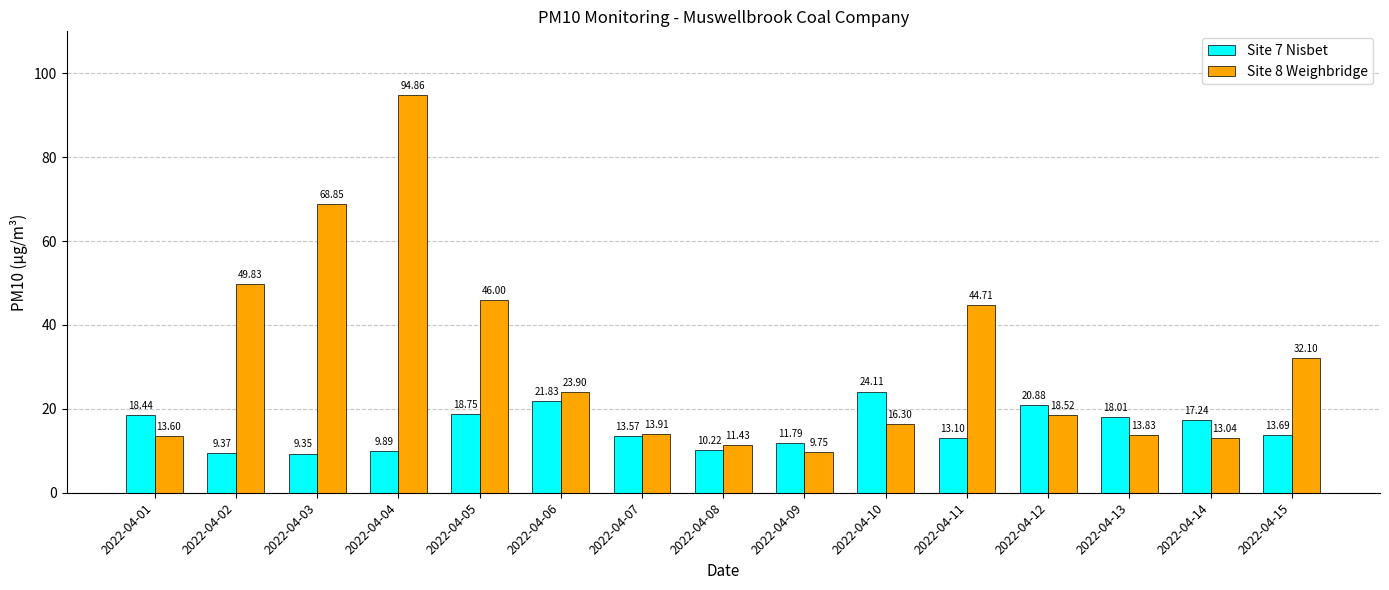

How many values in the Site 7 Nisbet series exceed 13?

10